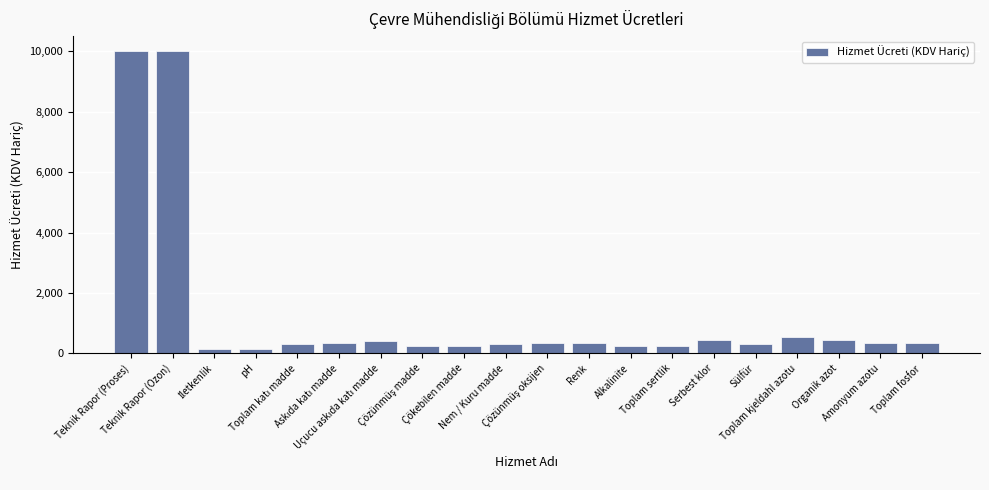

What is the maximum value shown in the chart?

10000